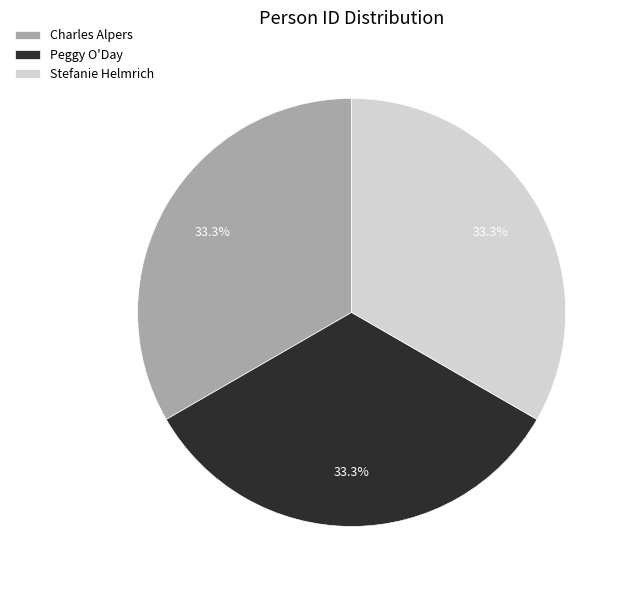

Is it true that Stefanie Helmrich is 33% of the pie?

True